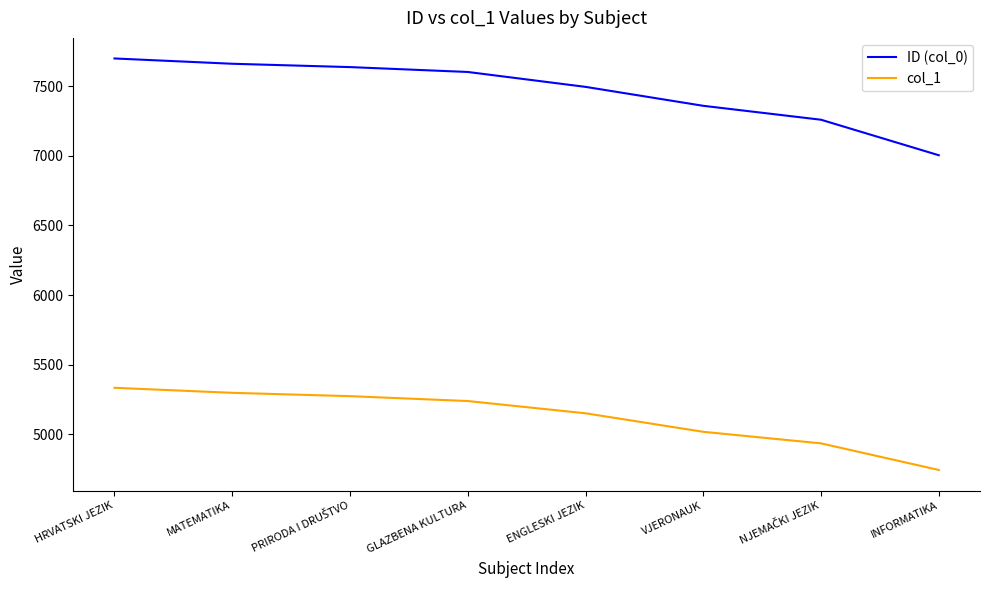

How many values in the col_1 series are below 5239?

4